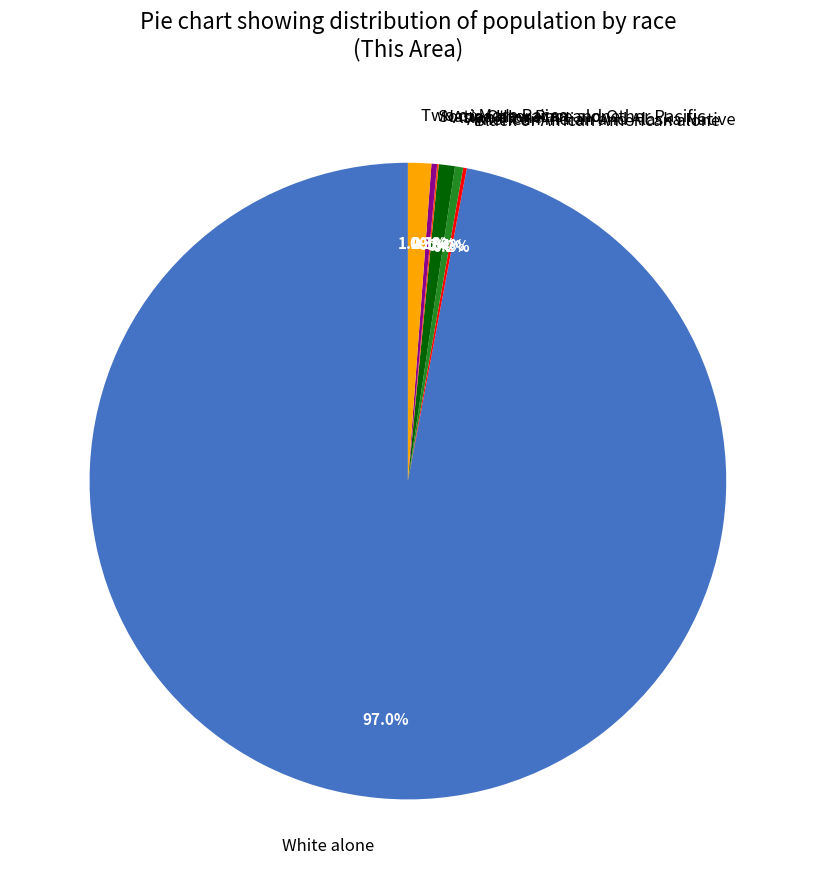

Combined, do Some Other Race alone and Two or More Races account for over 50%?

No